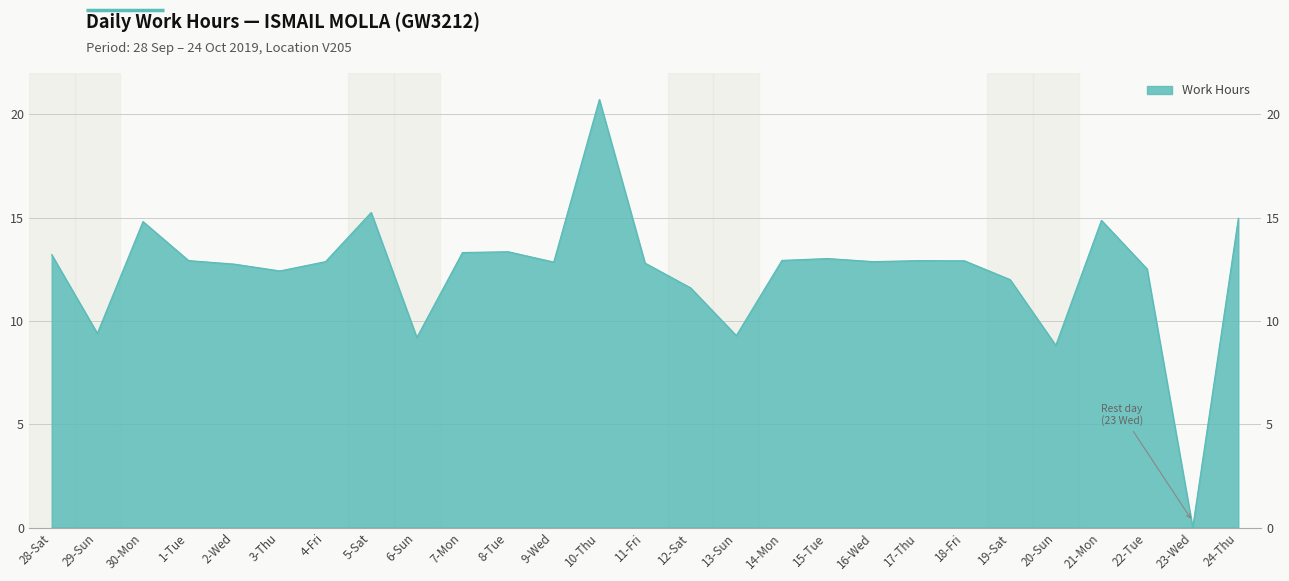

How many points are lower than both their immediate neighbors (excluding endpoints)?

8